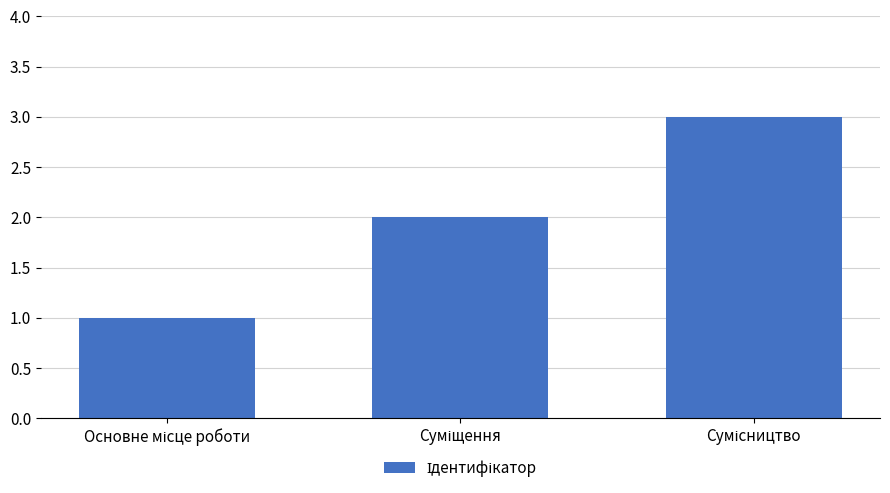

What is the maximum value shown in the chart?

3